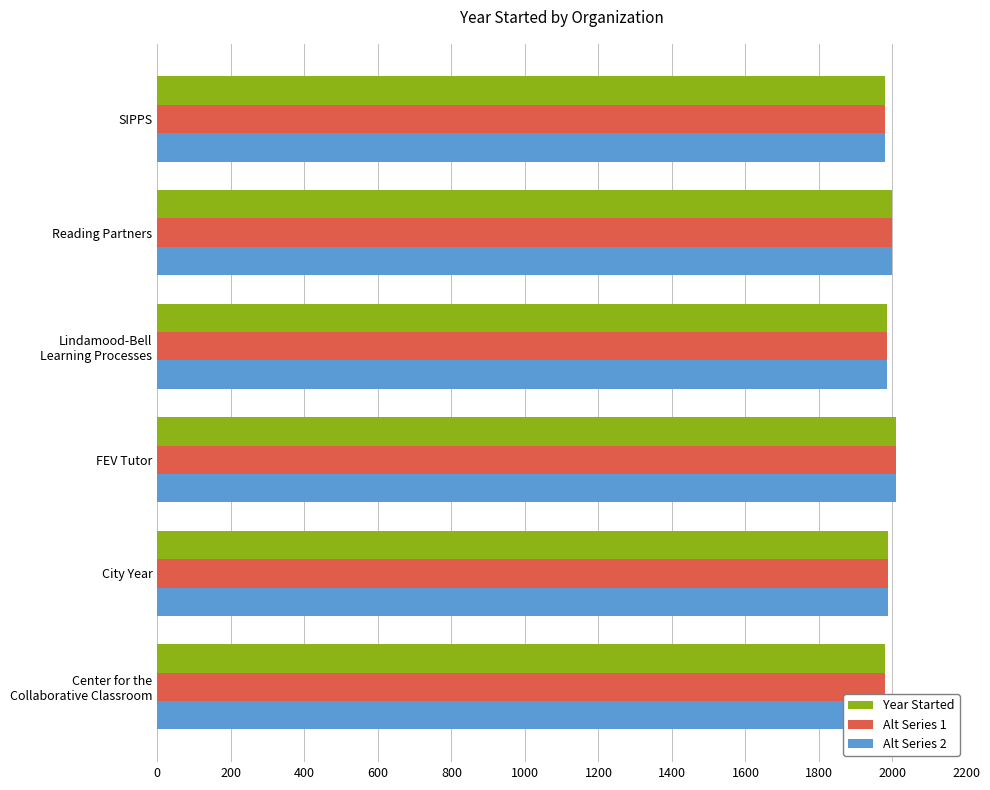

True or false: Year Started has a value of 3358 at City Year.

False